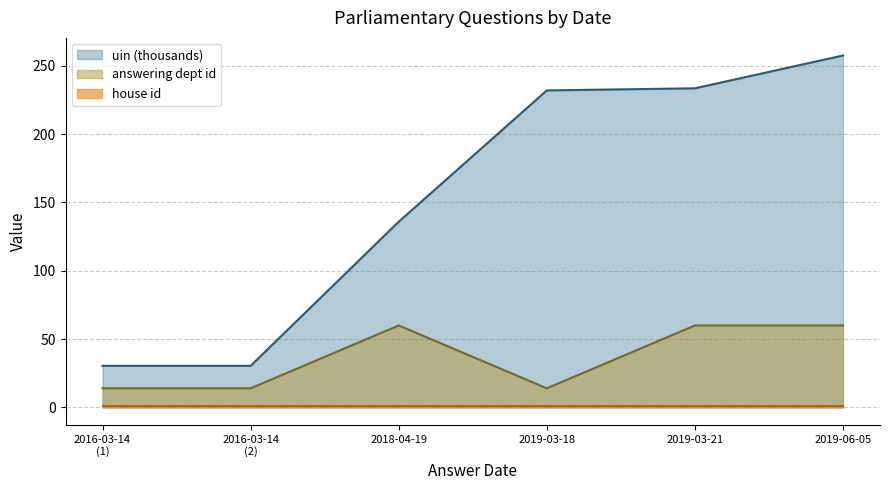

What is the average value of the answering dept id series?

37.0